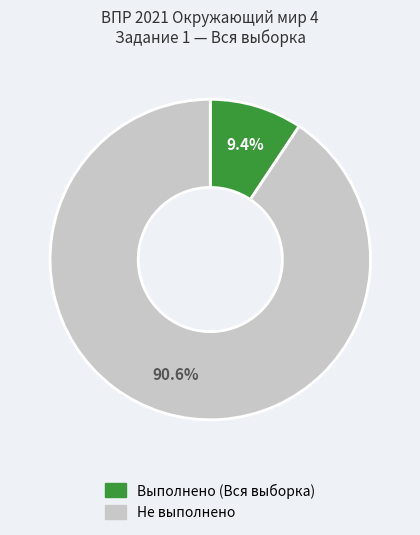

Is there a majority slice in this chart?

Yes